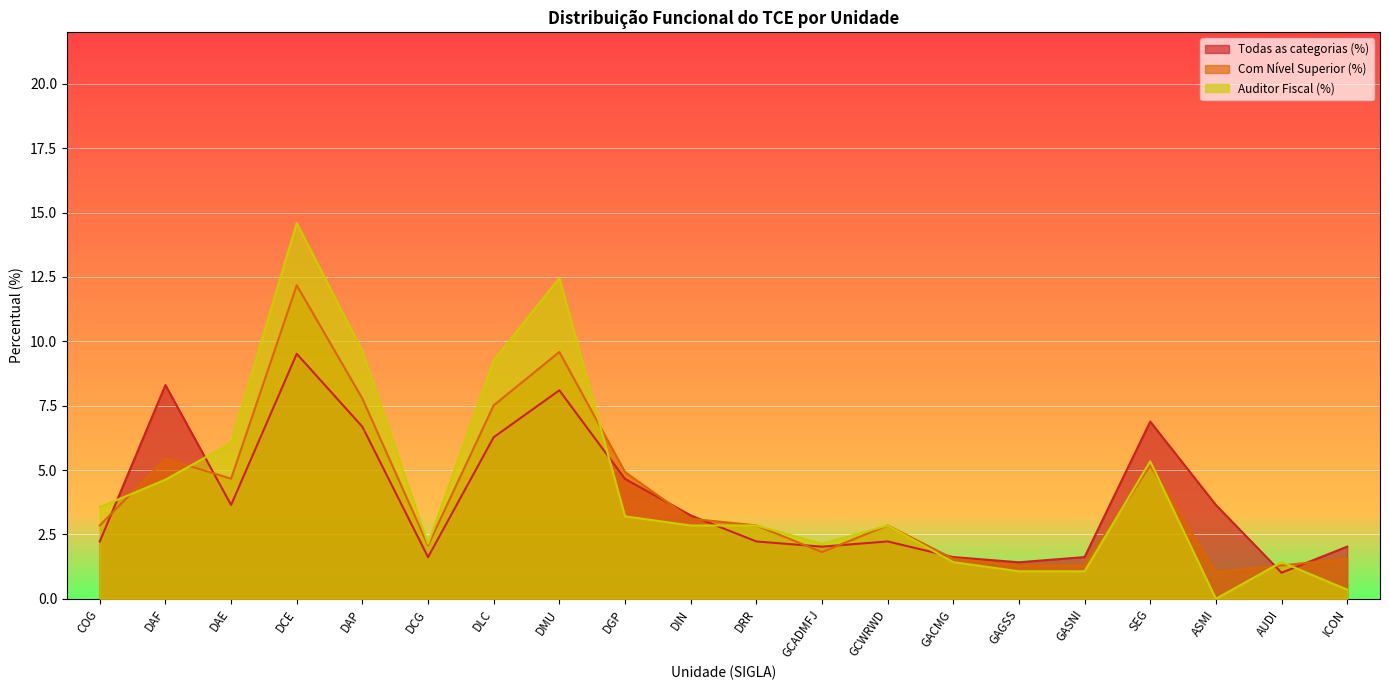

What is the average value of the Auditor Fiscal (%) series?

4.3